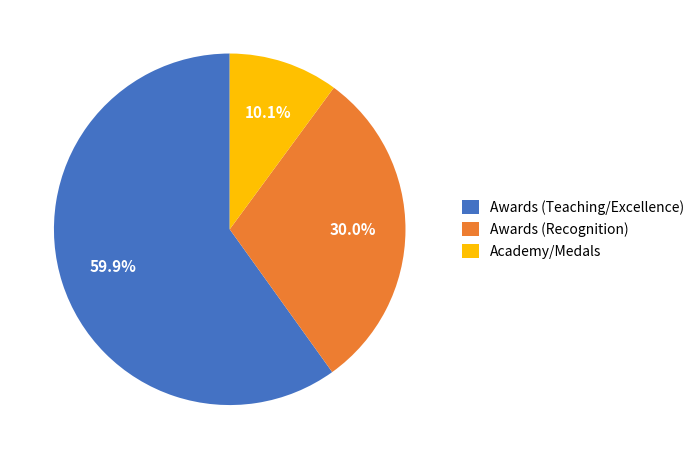

How much of the chart is everything except Academy/Medals?

89.9%